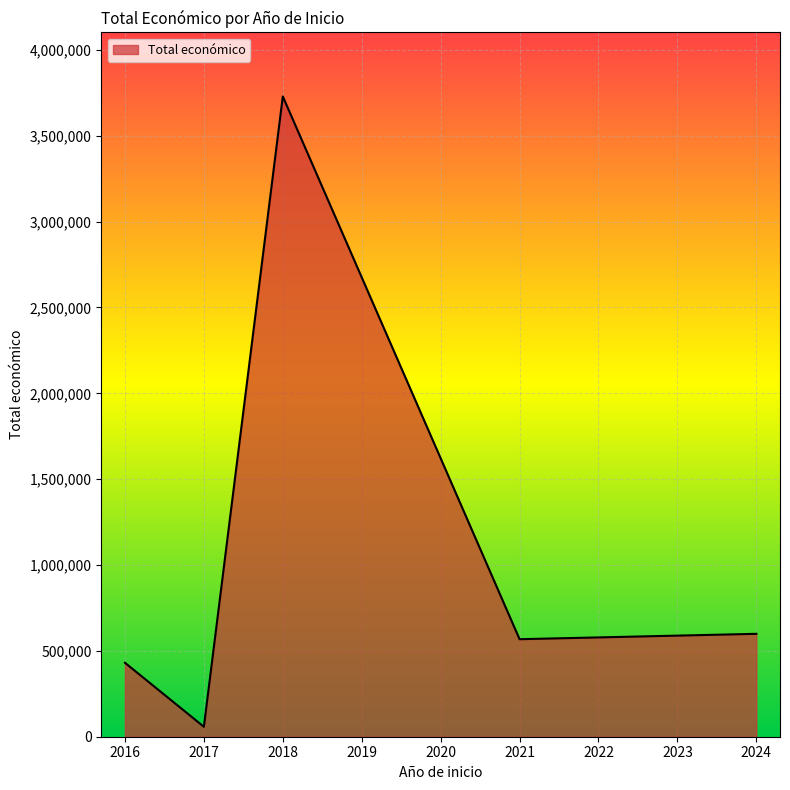

What is the smallest value displayed?

58000